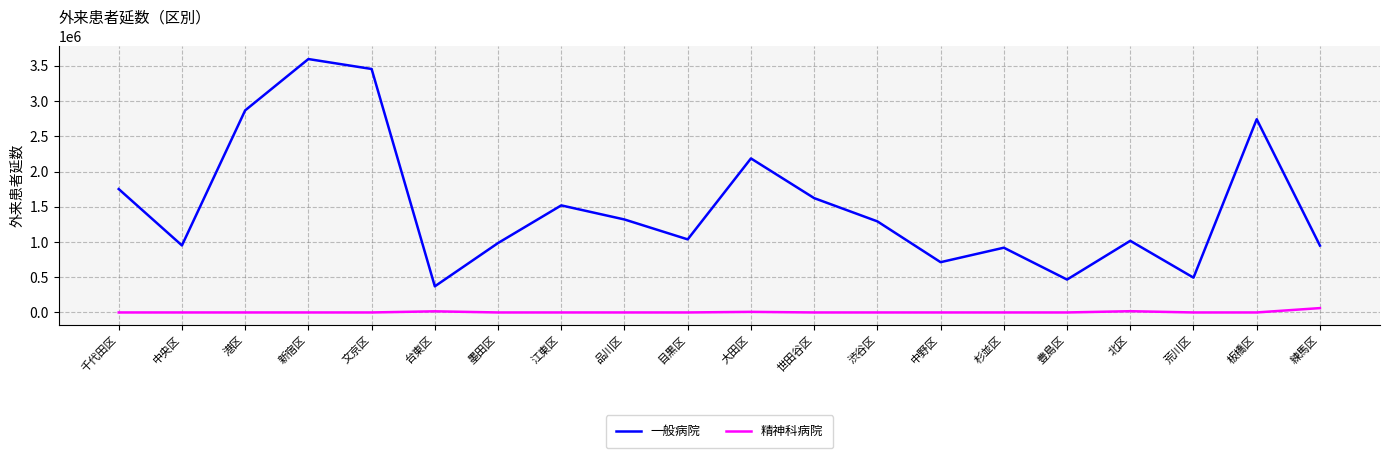

How many lines are shown in the chart?

2